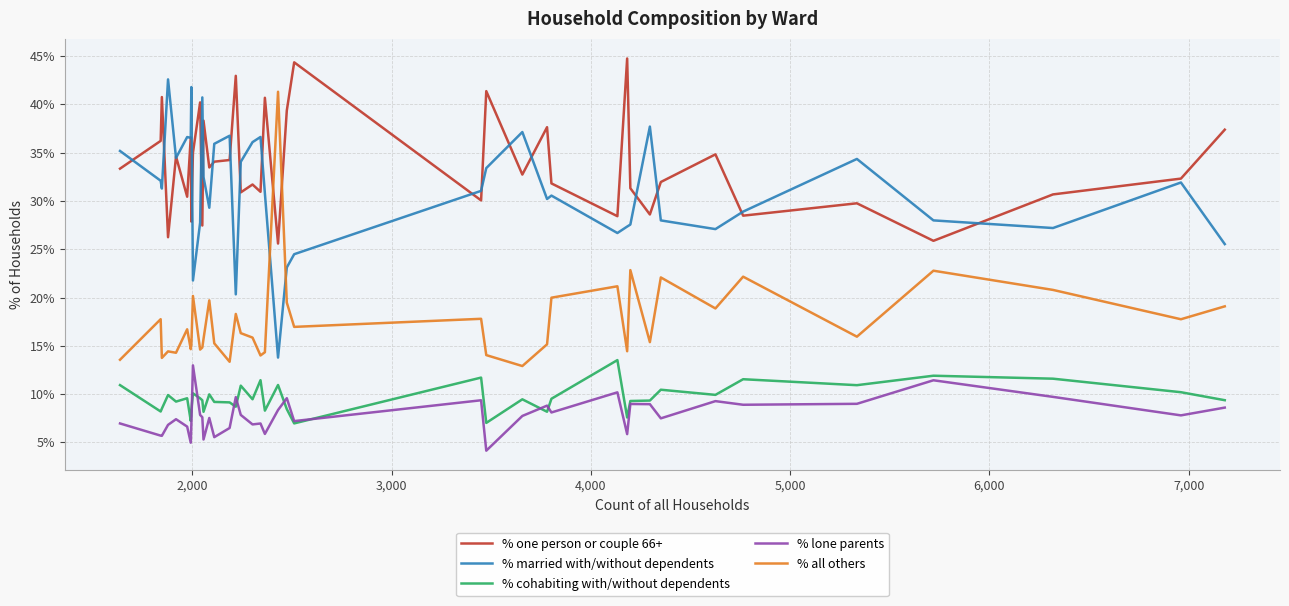

What is the highest value of the % cohabiting with/without dependents series?

13.5